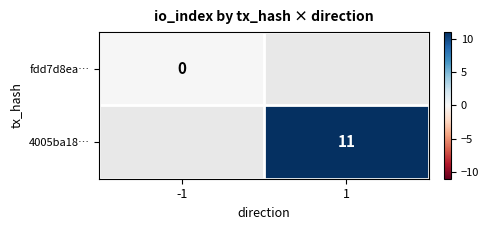

Which has a higher value, -1 or 1?

1